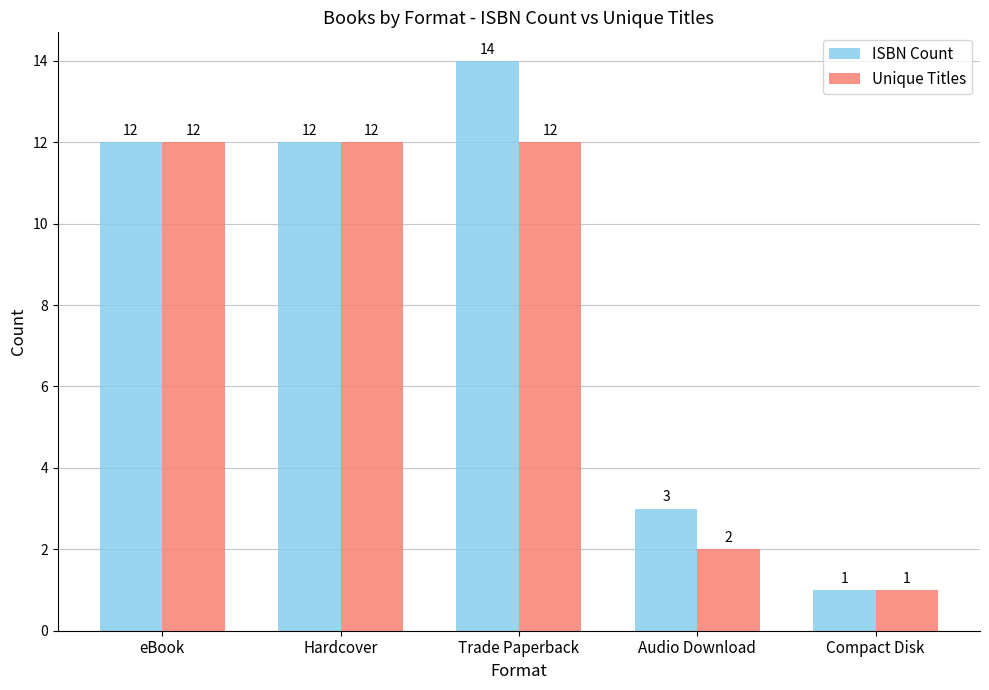

Which series has the largest range (max minus min)?

ISBN Count